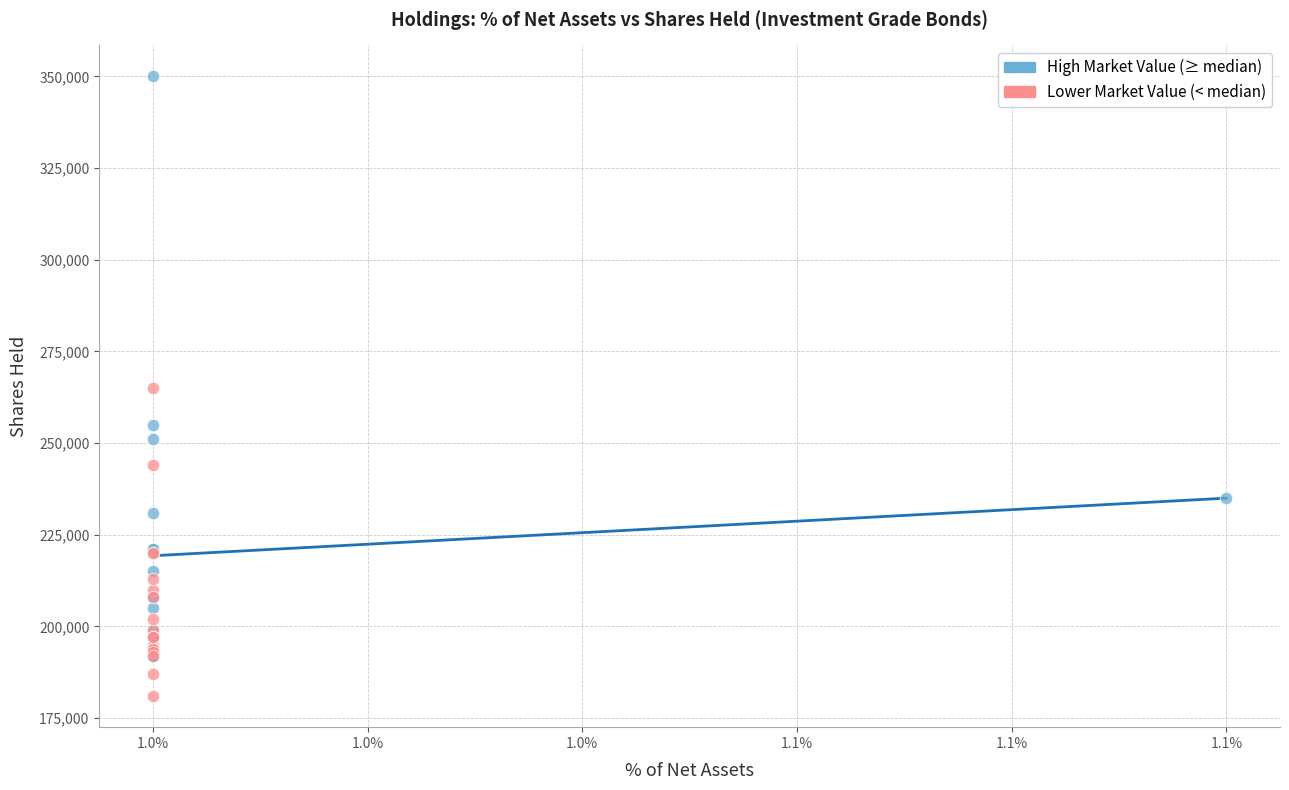

Which series contains the highest Y value?

High Market Value (≥ median)